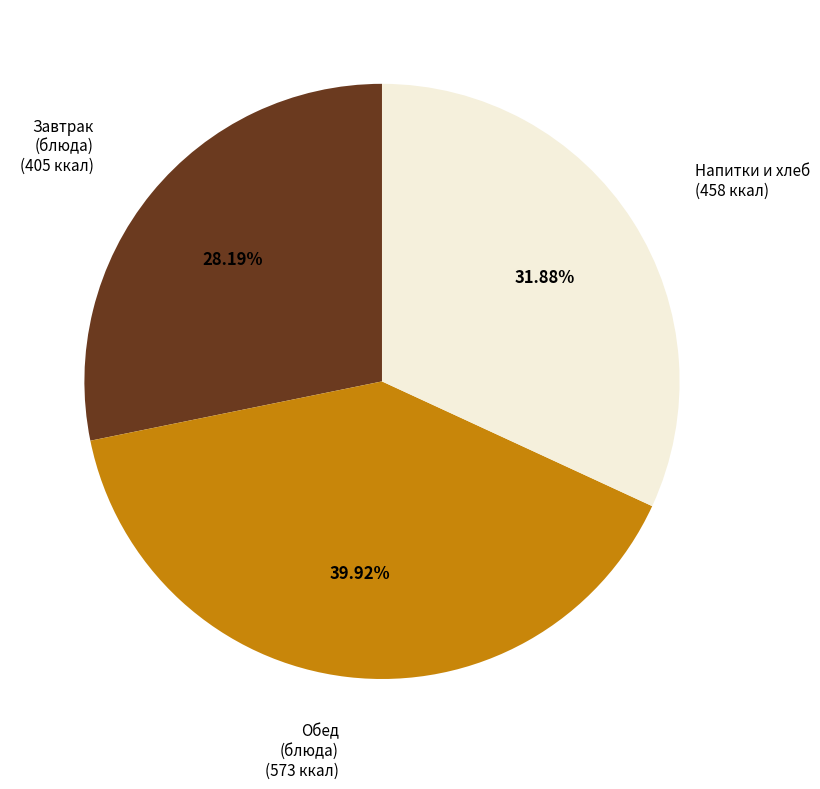

Rank the categories by value from highest to lowest.

Обед (блюда), Напитки и хлеб, Завтрак (блюда)